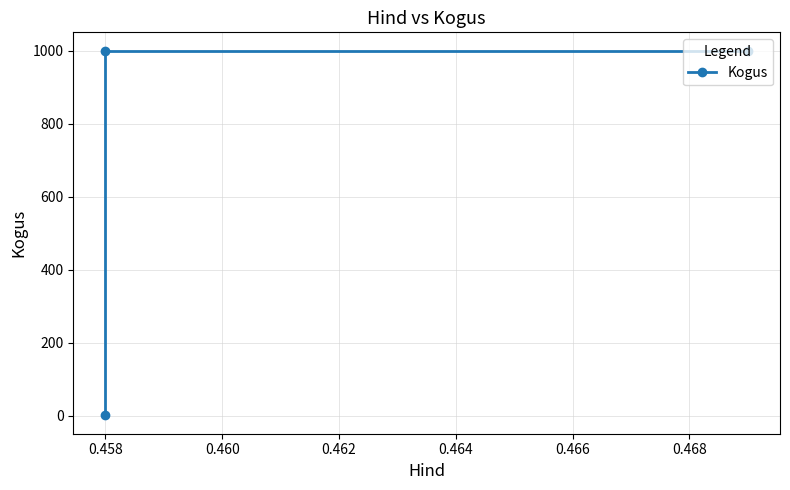

What is the value of the 2nd point from the left?

1000